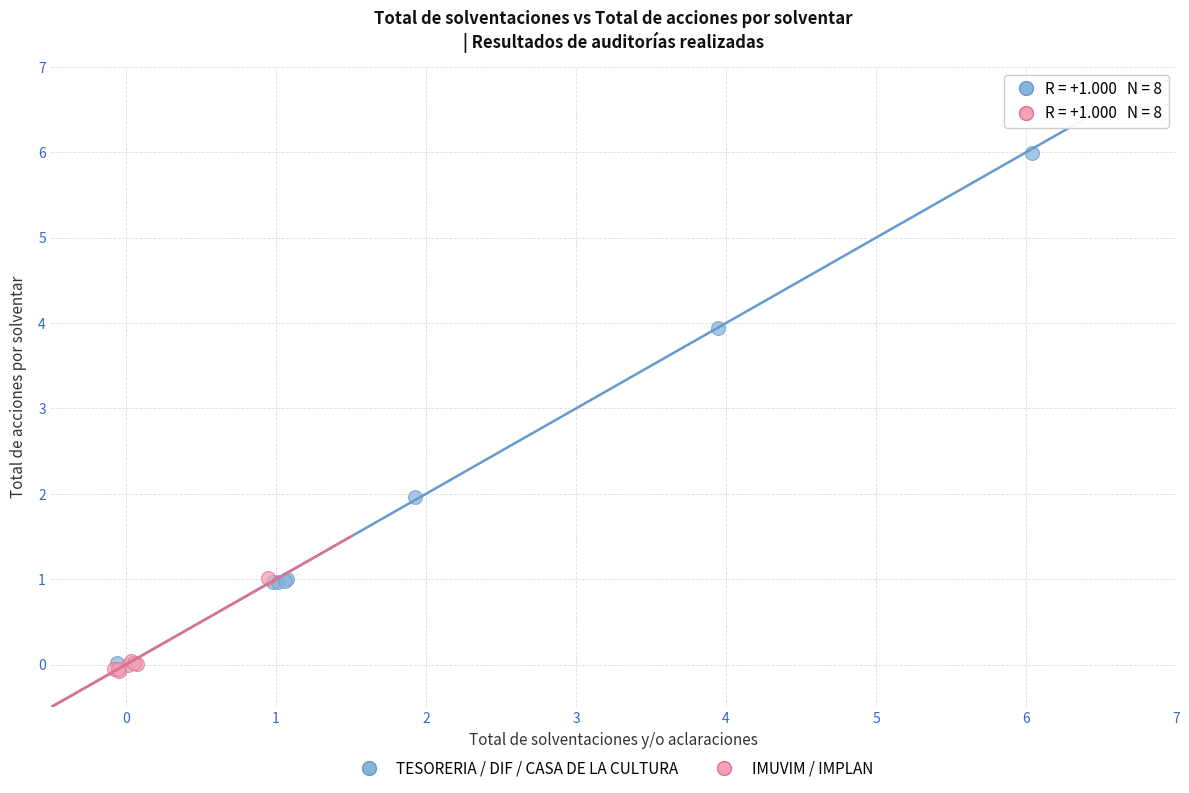

Which series reaches the maximum Y coordinate?

TESORERIA / DIF / CASA DE LA CULTURA